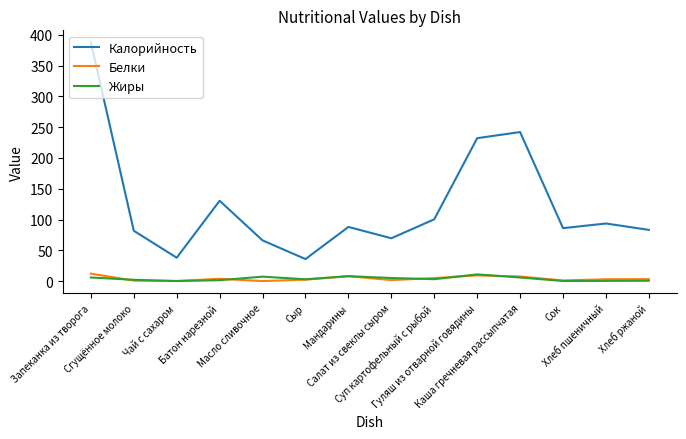

True or false: Калорийность and Жиры cross at least once.

False